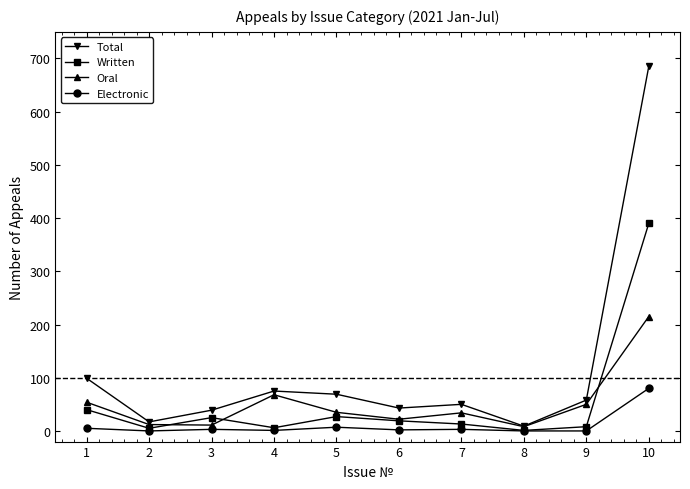

At which category is the sum across all series the highest?

10